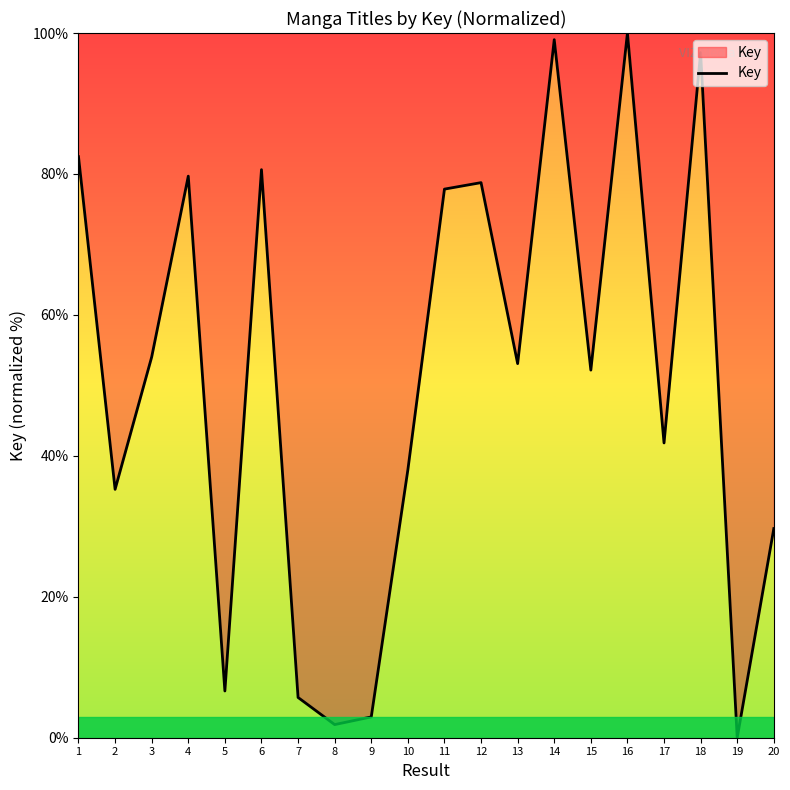

What is the average value?

50.8